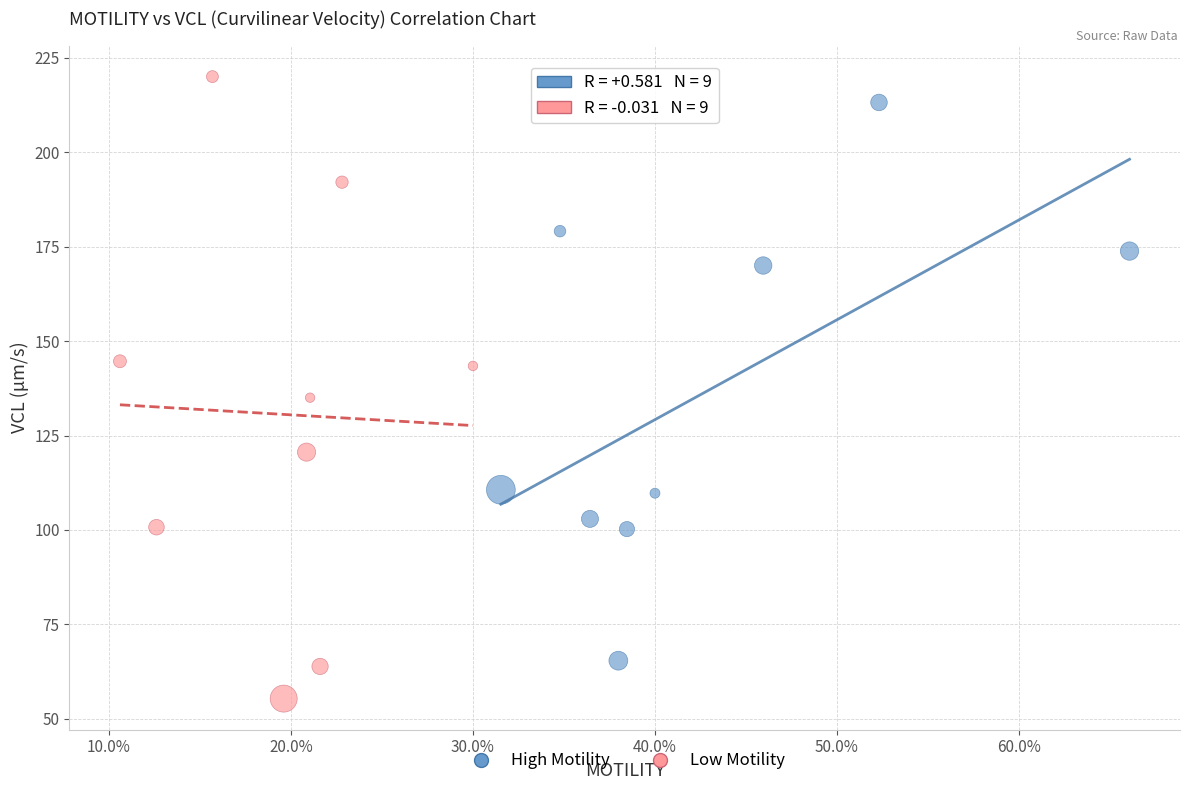

Which series has the largest Y range (max minus min)?

Low Motility